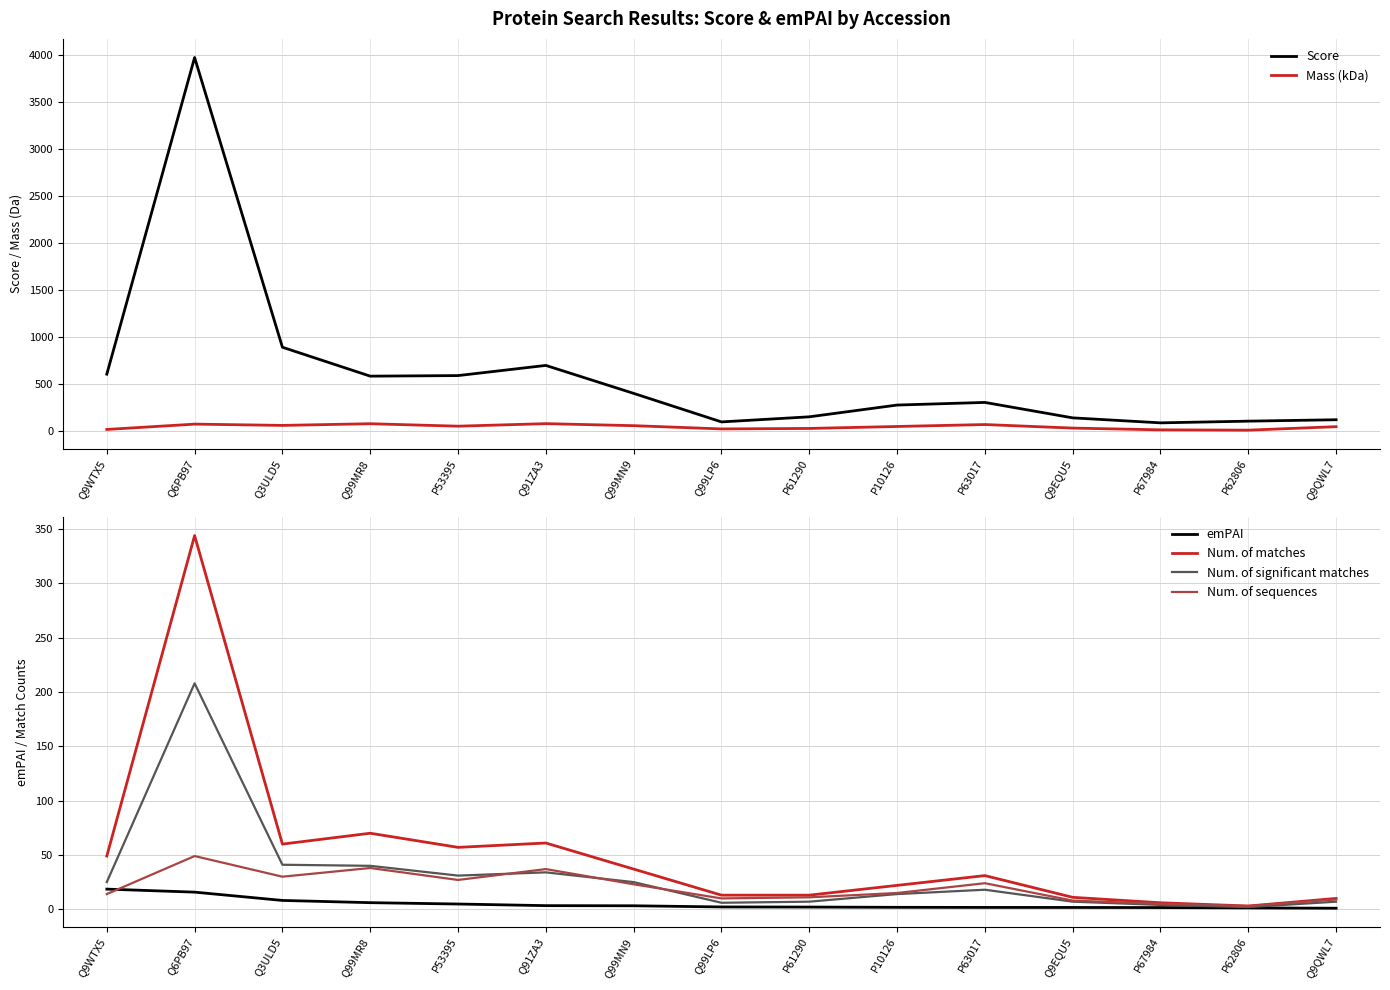

How many interior local peaks does the Score series have?

3